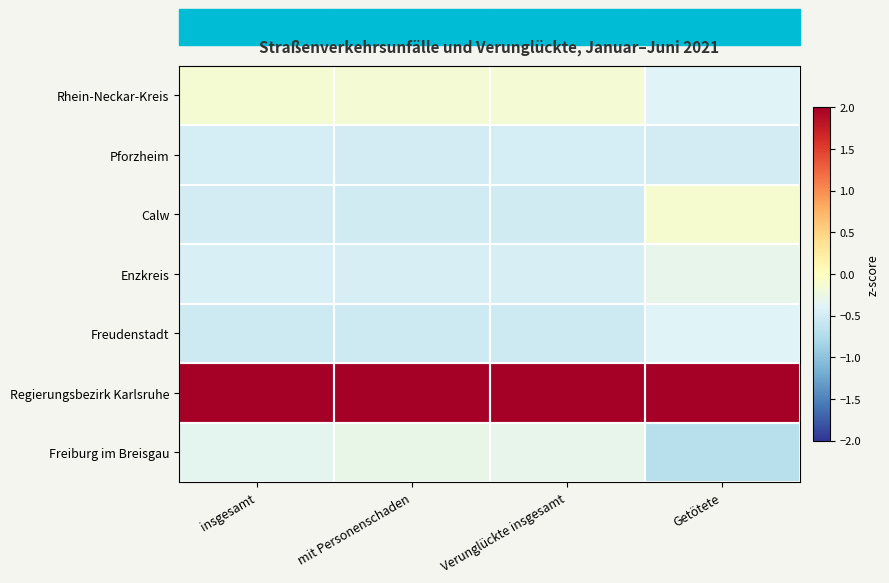

At mit Personenschaden, list the series in order from largest to smallest.

Regierungsbezirk Karlsruhe, Rhein-Neckar-Kreis, Freiburg im Breisgau, Enzkreis, Pforzheim, Calw, Freudenstadt